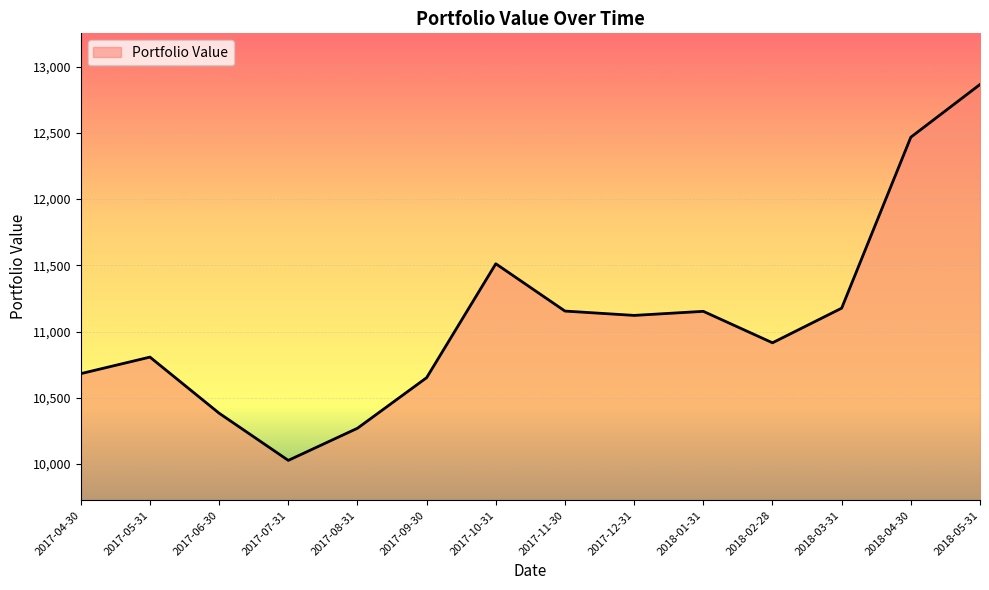

Where is the data nearest to the value 11446?

2017-10-31